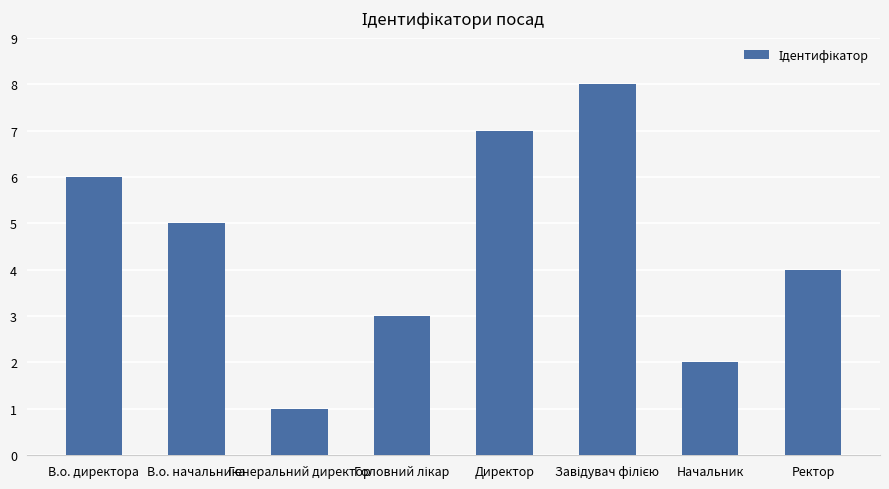

What position from the right is Начальник?

2